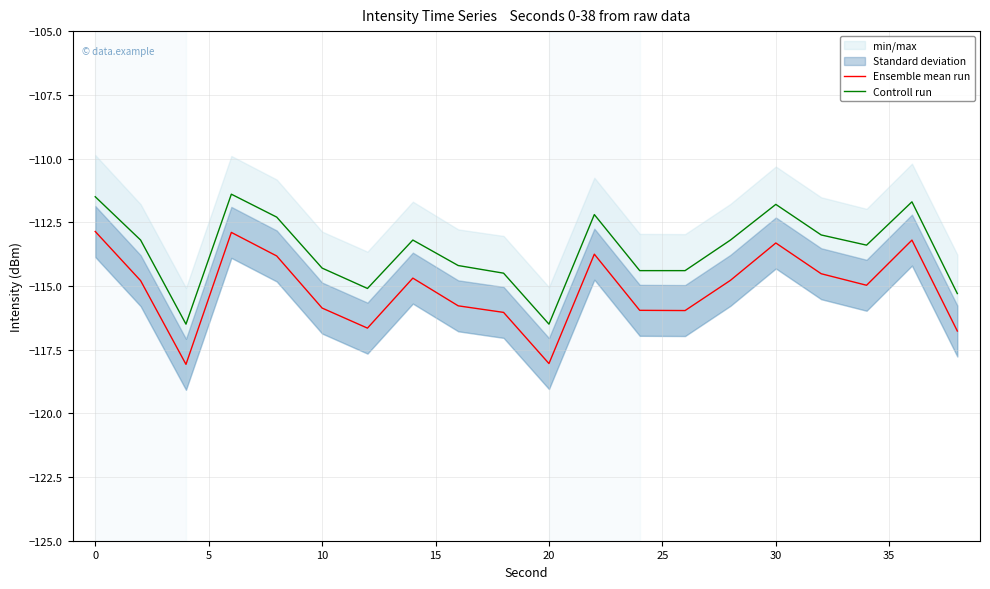

The value of Ensemble mean run at 0 is -47.9. True or false?

False